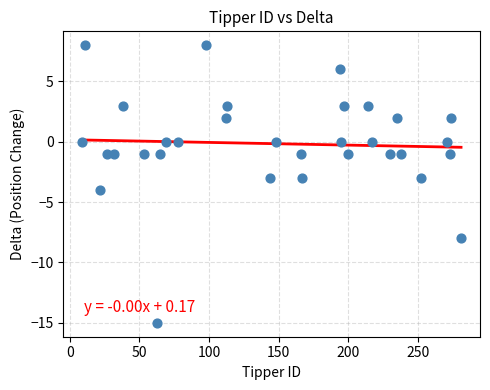

What is the range of X values (max minus min)?

272